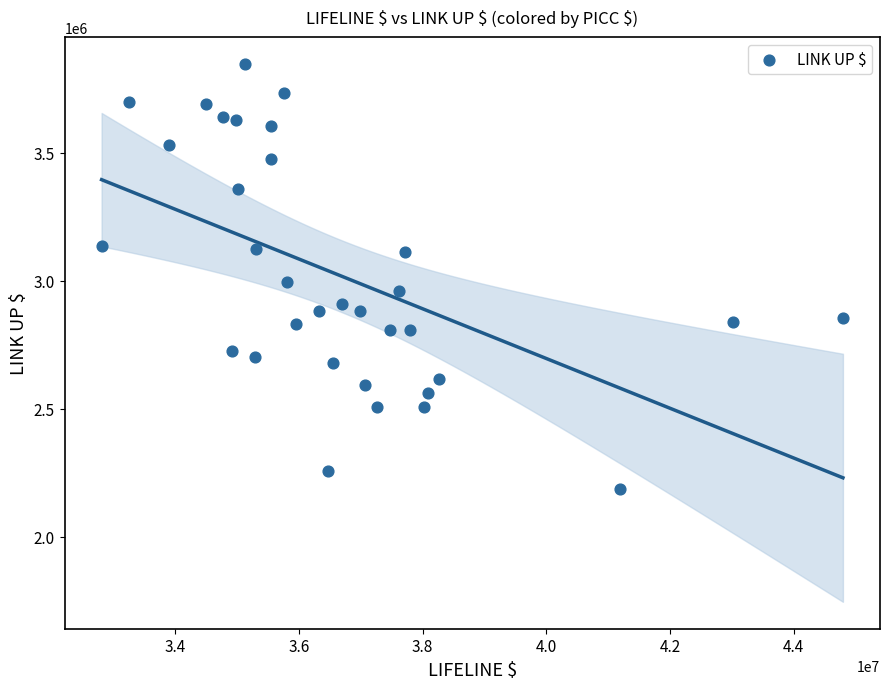

What is the range of Y values (max minus min)?

1662616